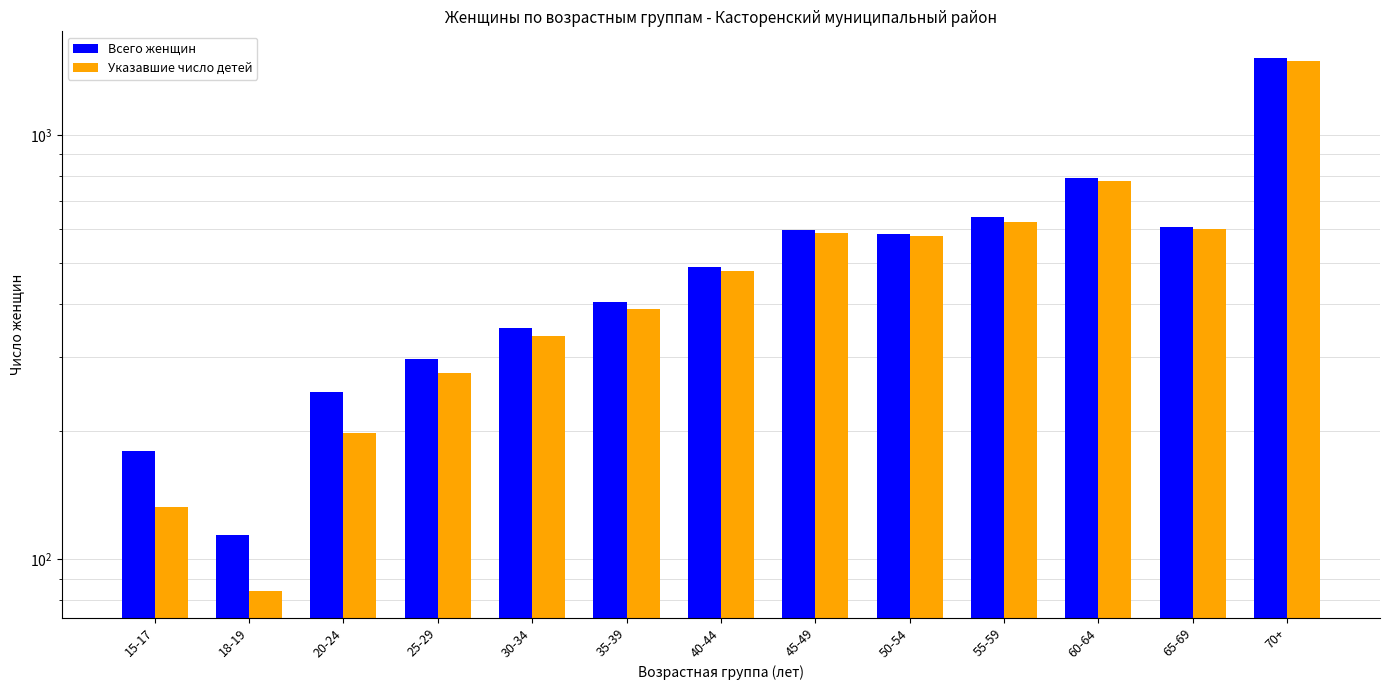

Between 55-59 and 35-39, which is larger?

55-59